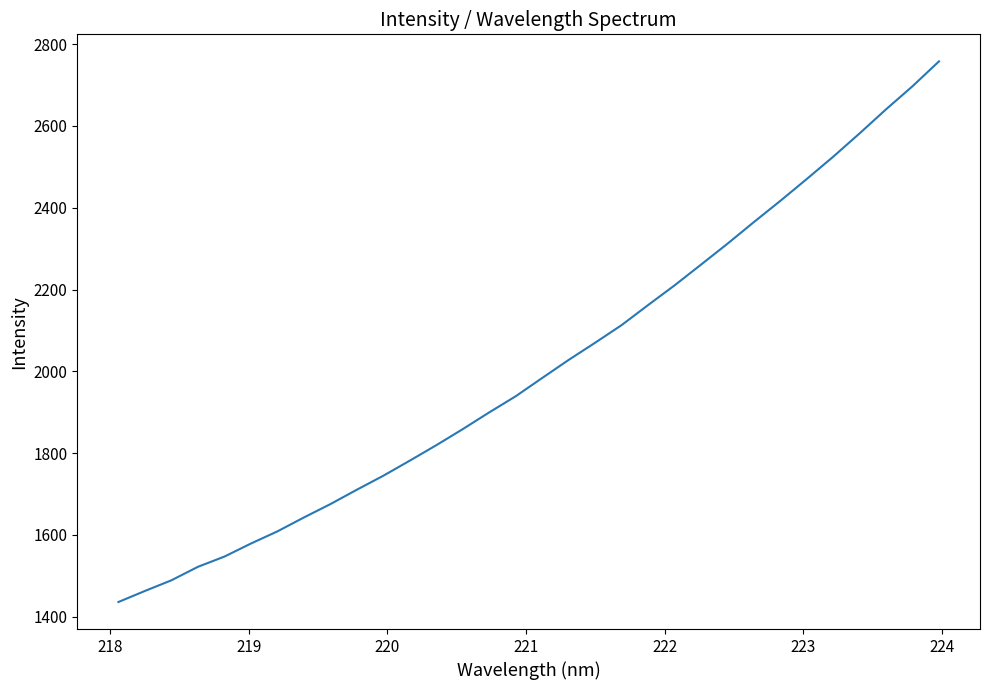

Is this an area chart (filled region under the line)?

No